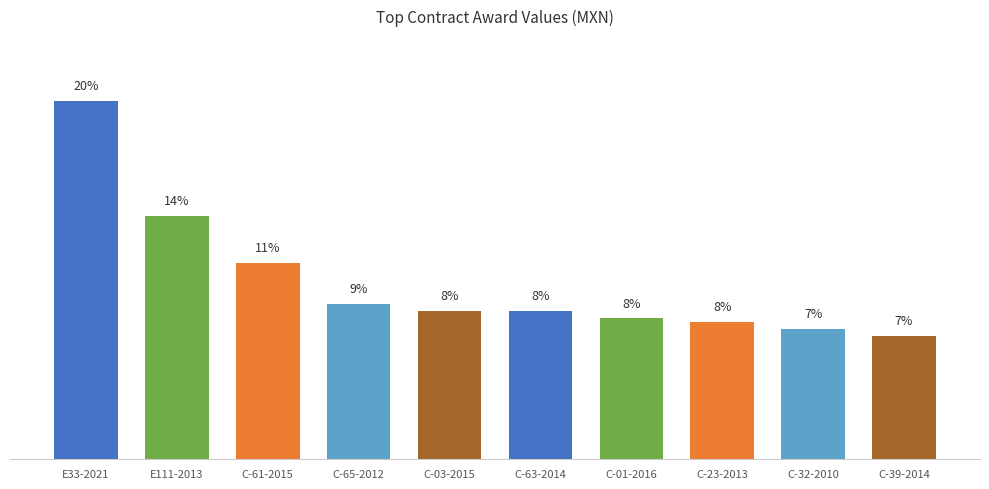

Reading left to right, extract all data points from this chart.

29079839.7	19736484.2	15950217.0	12625917.0	12018709.0	12000000.0	11417773.0	11136000.0	10532000.0	10015590.8